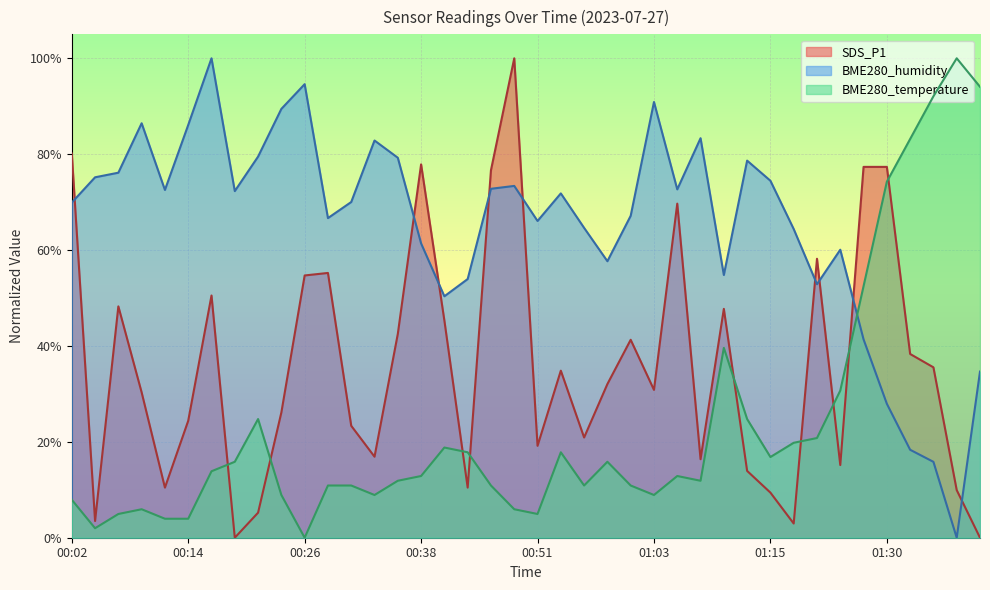

What is the total value across all series at 00:31?

104.3